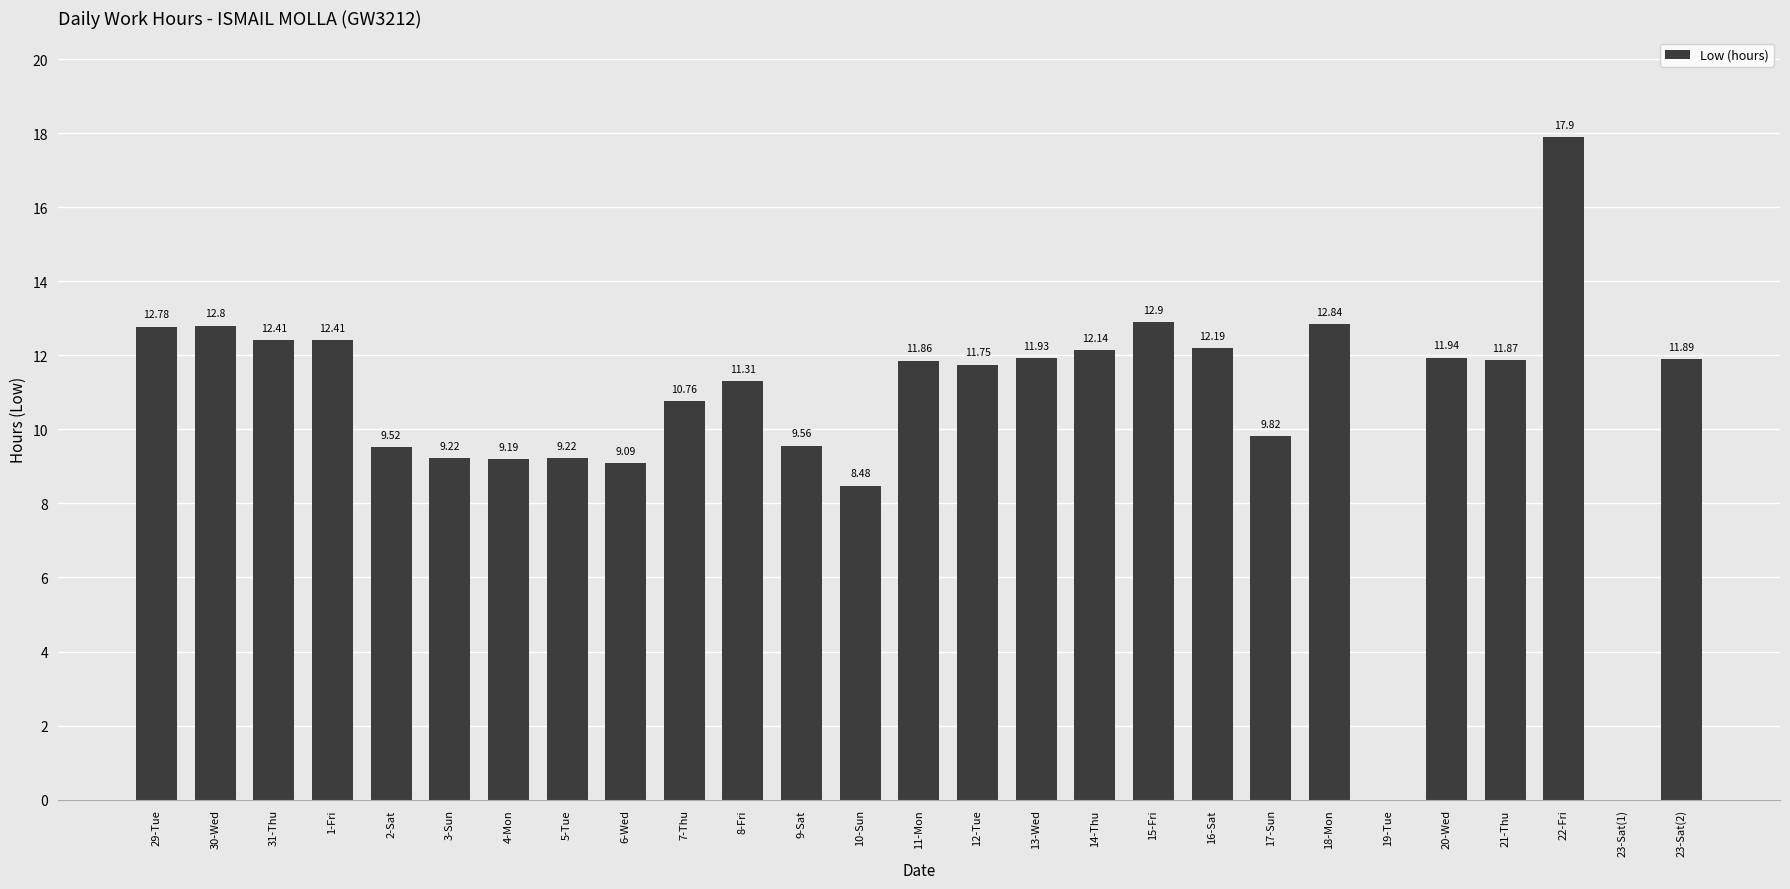

How many data points does each series have?

27